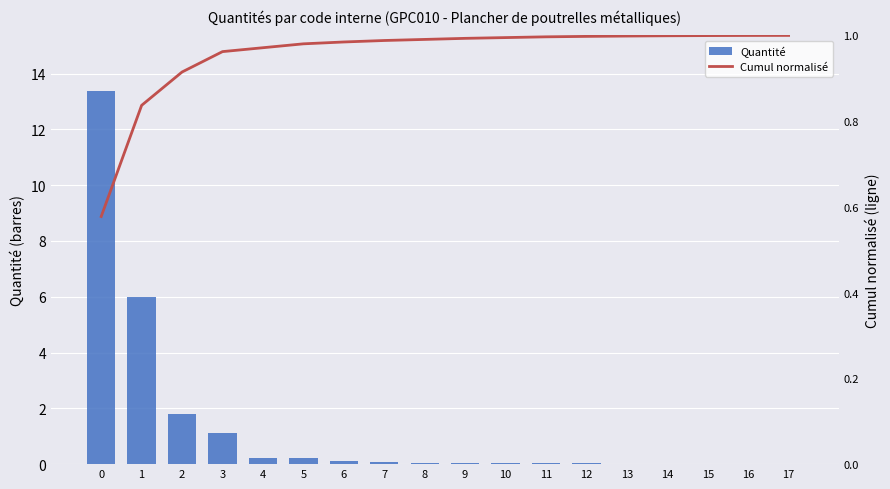

What is the average value of the Quantité series?

1.3